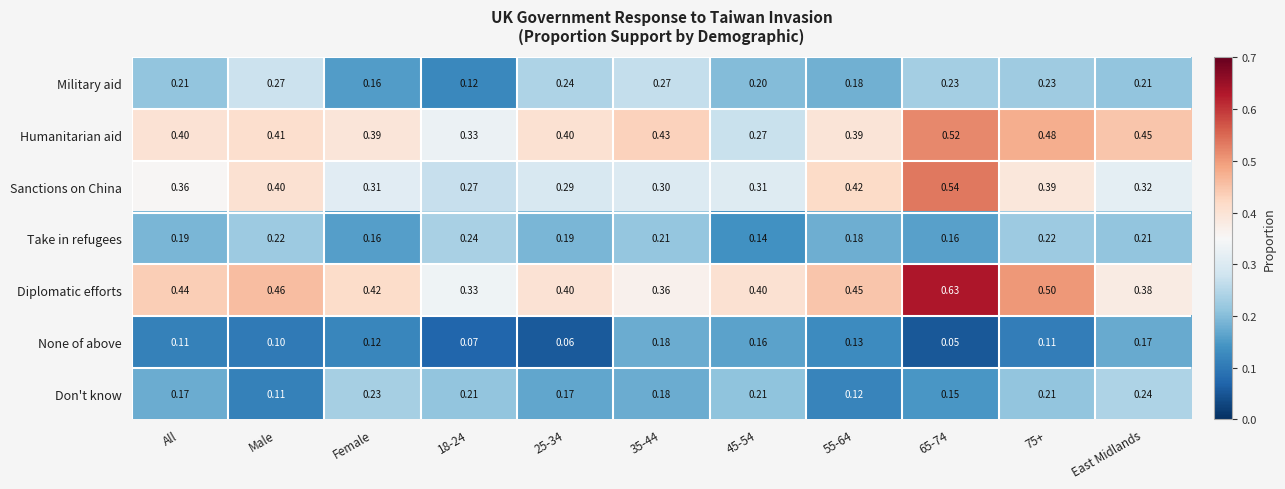

Is the value of Humanitarian aid at All greater than the value of Diplomatic efforts at Male?

No